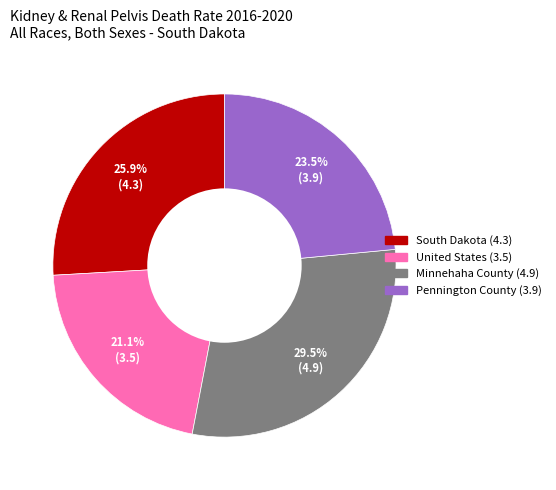

What is the ratio of the value at Minnehaha County to the value at South Dakota?

1.1